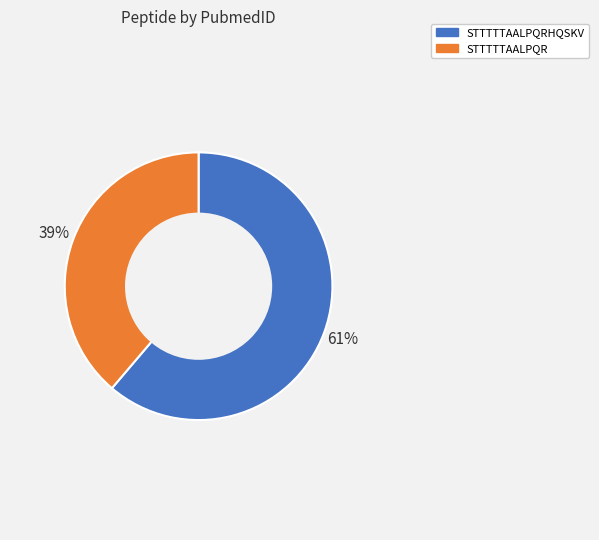

Is there a majority slice in this chart?

Yes